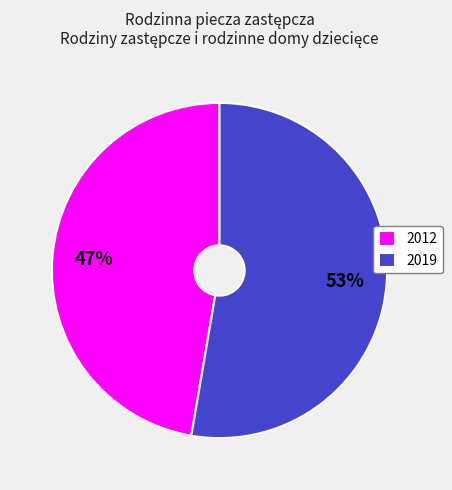

Is it true that 2019 is 53% of the pie?

True